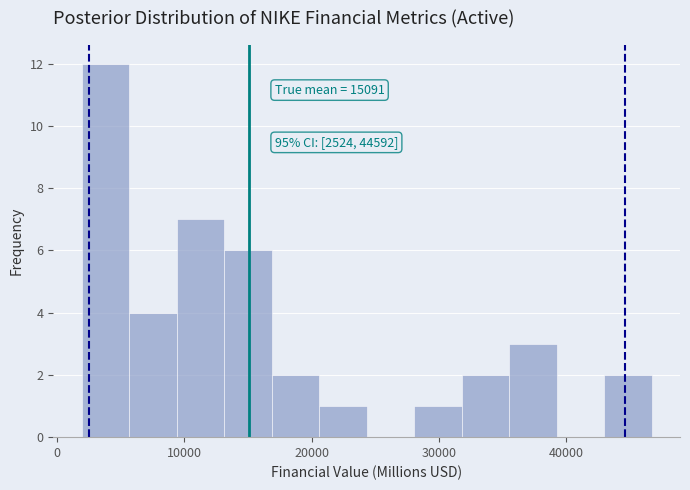

Read against the x-axis, roughly where is the centre of the tallest bar?

4000